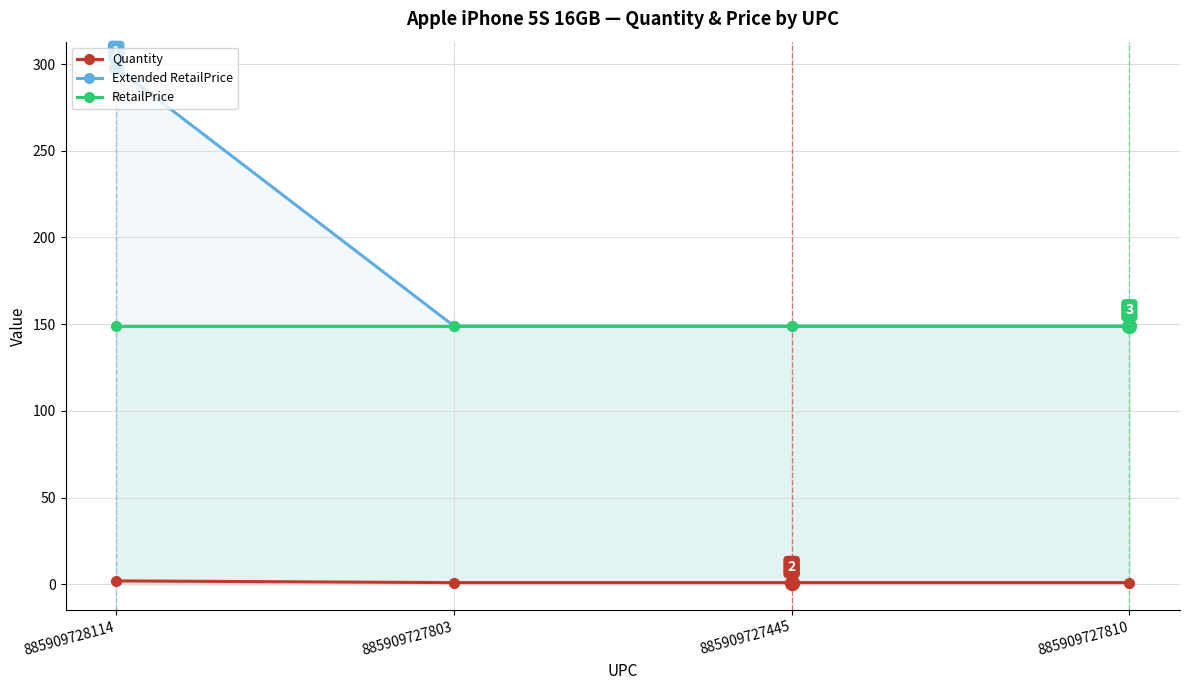

At how many categories does at least one series exceed 176?

1